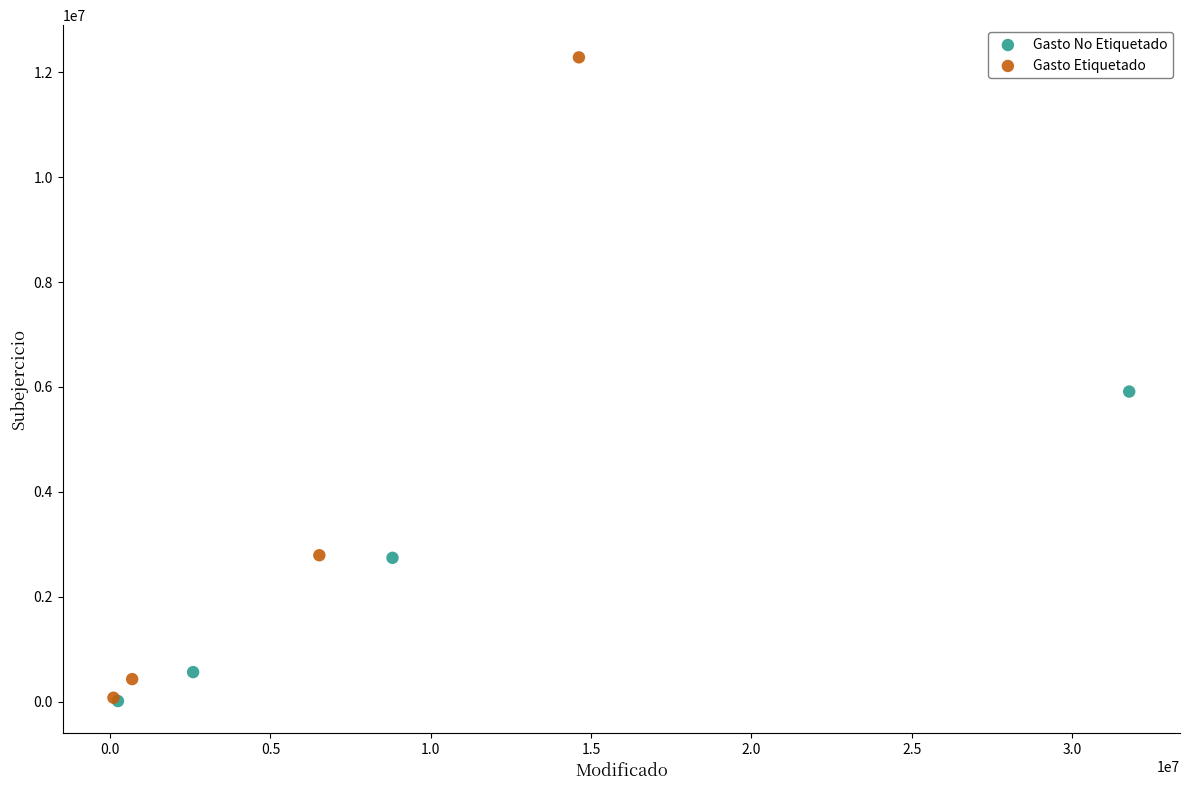

Which series reaches the maximum Y coordinate?

Gasto Etiquetado